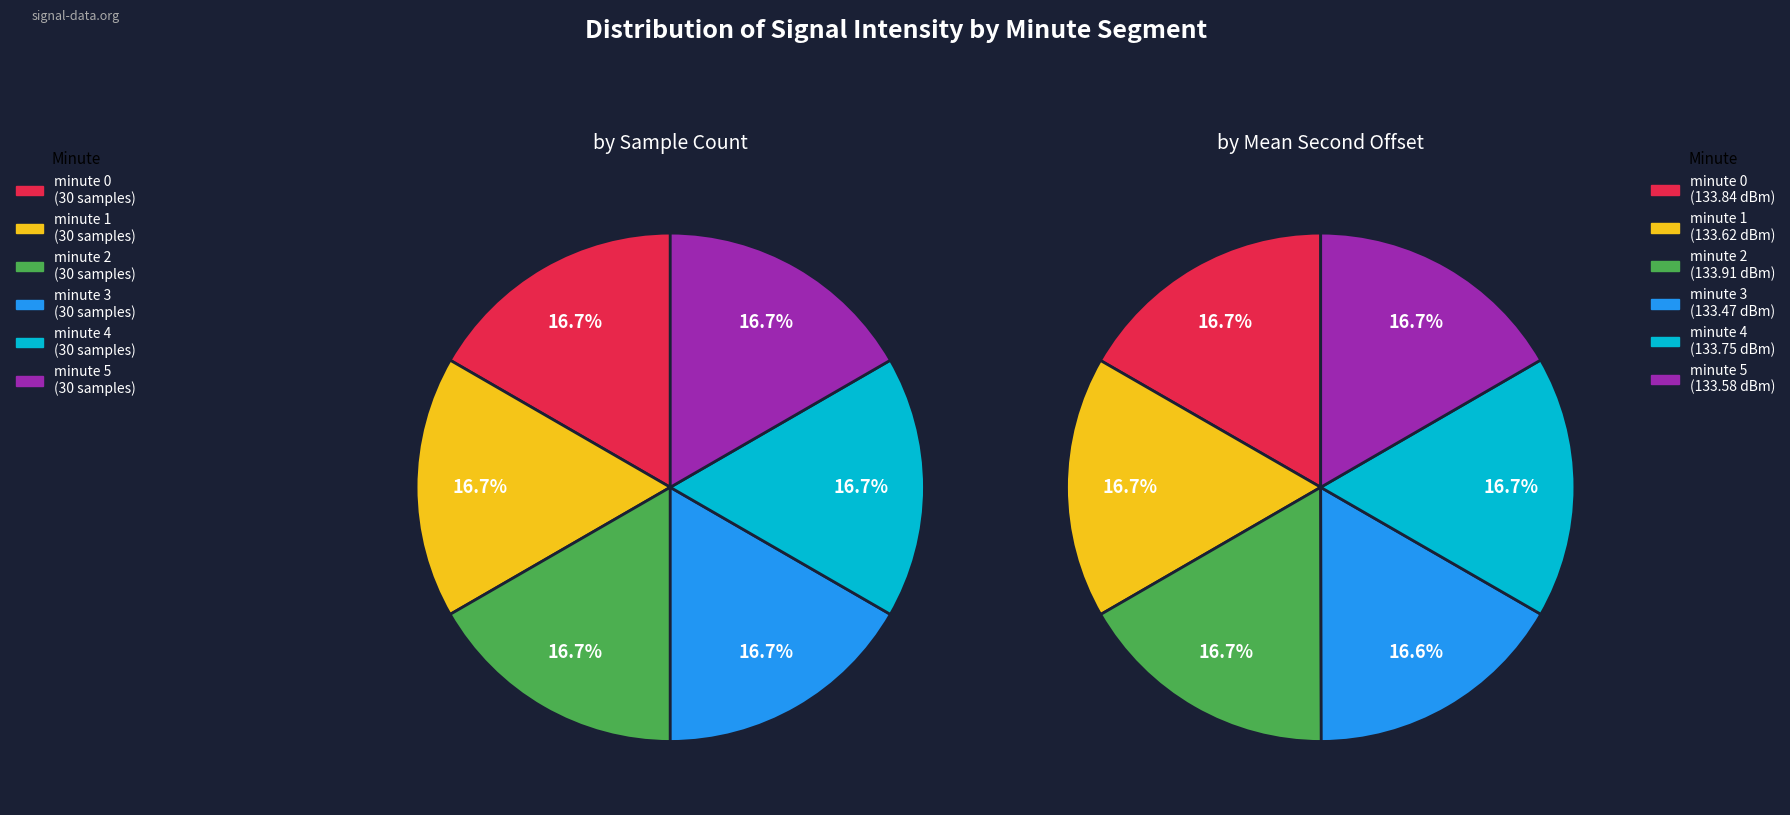

Count the number of slices in the pie.

6